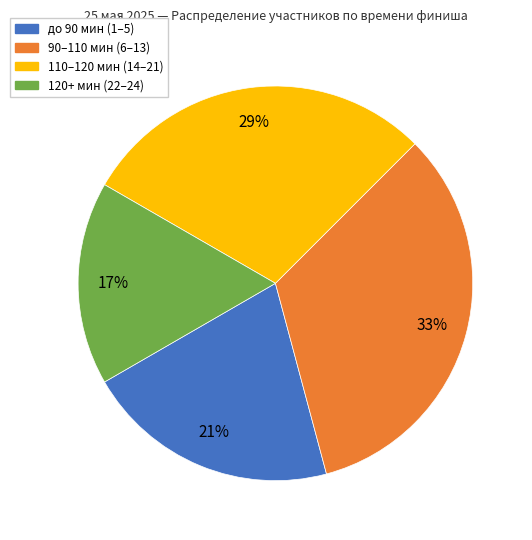

Is there any slice that represents more than half of the pie?

No